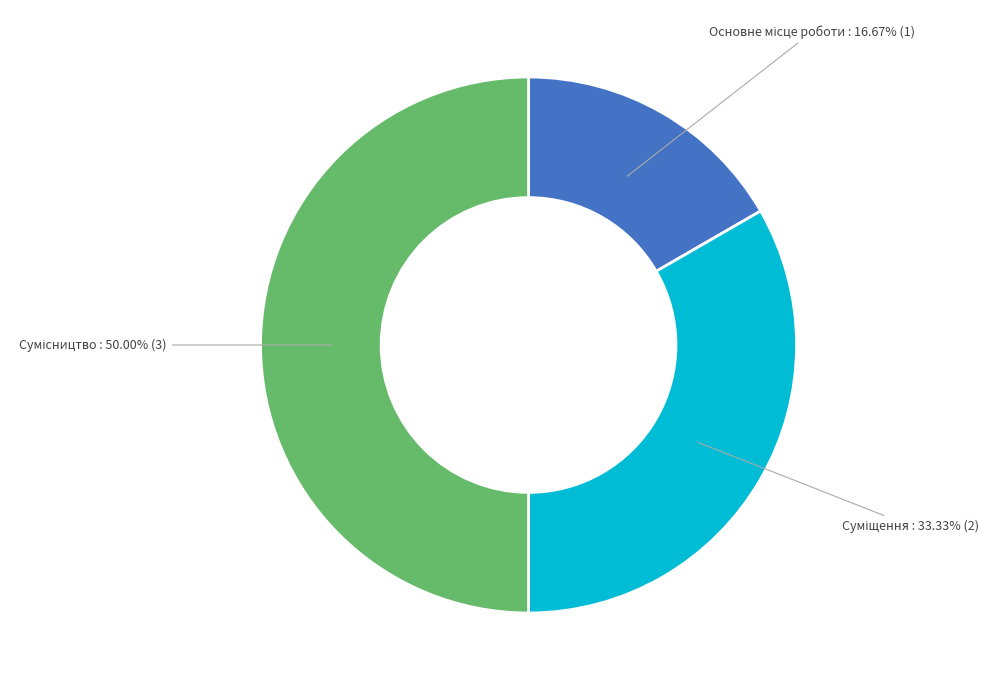

How much of the chart is everything except Основне місце роботи?

83.3%